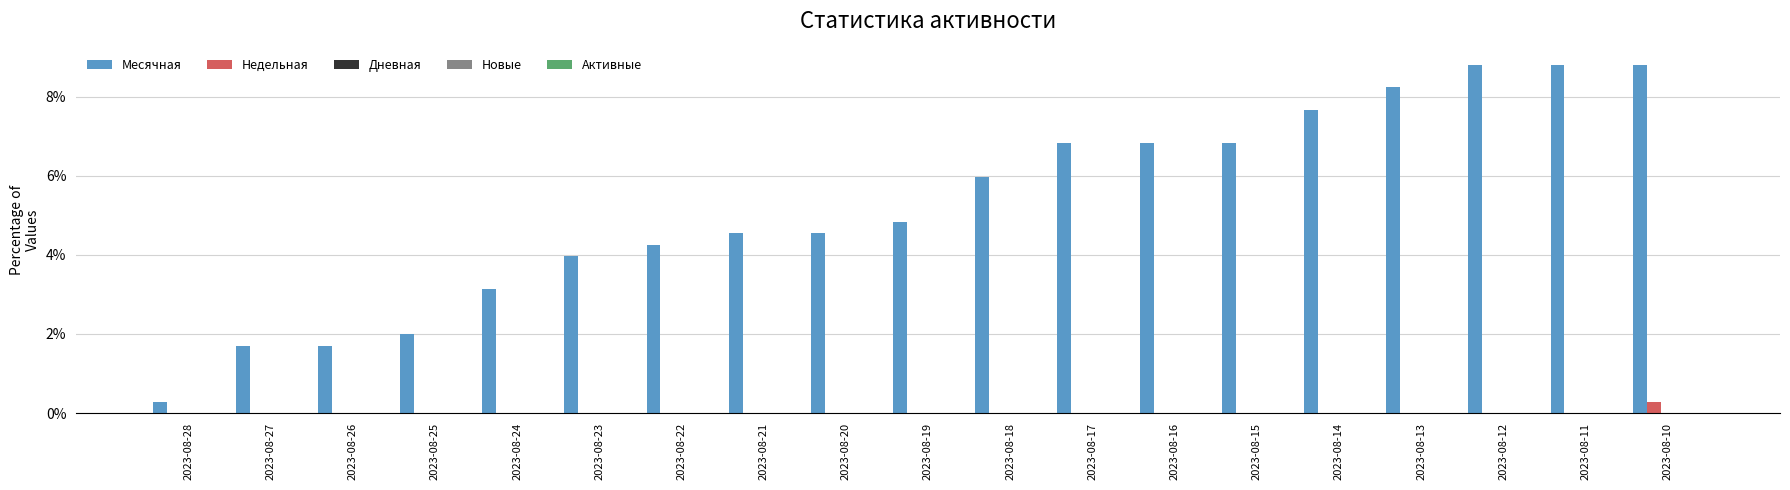

What is the maximum value shown in the chart?

8.8